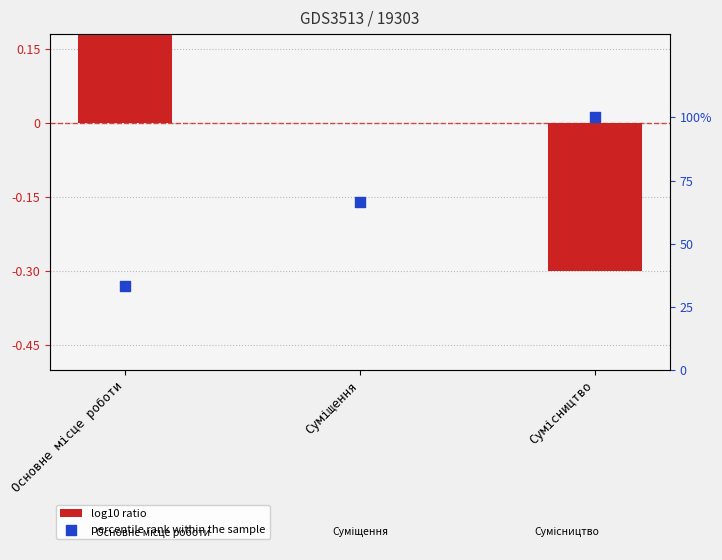

Which series has the largest Y range (max minus min)?

percentile rank within the sample